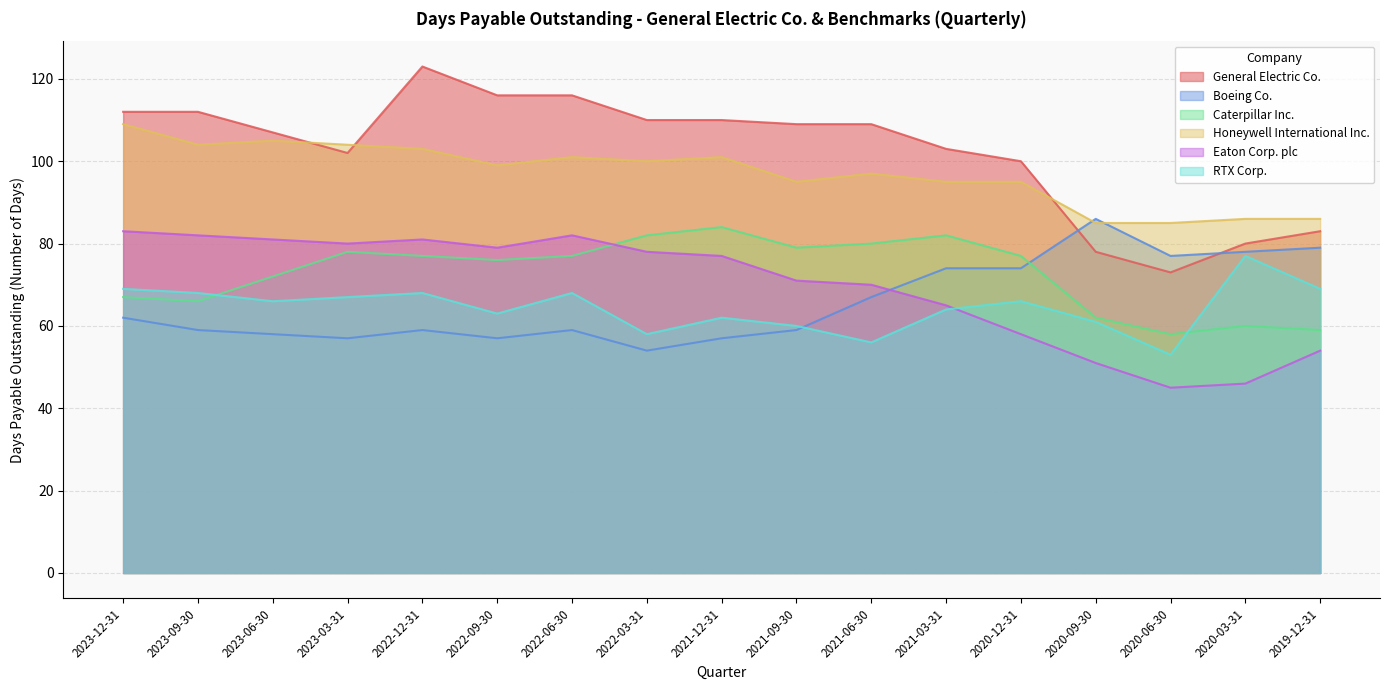

What is the difference between the Eaton Corp. plc values at 2022-12-31 and 2022-06-30?

1